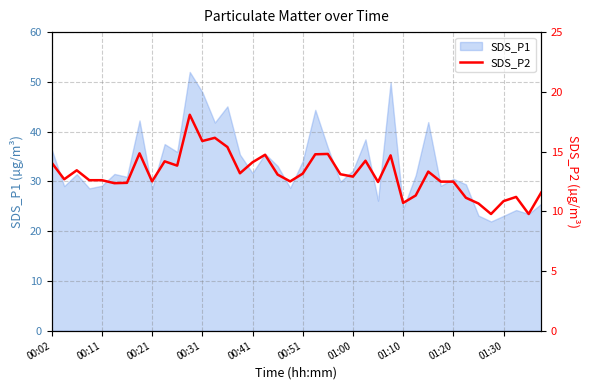

How many points are higher than both their immediate neighbors (excluding endpoints)?

11